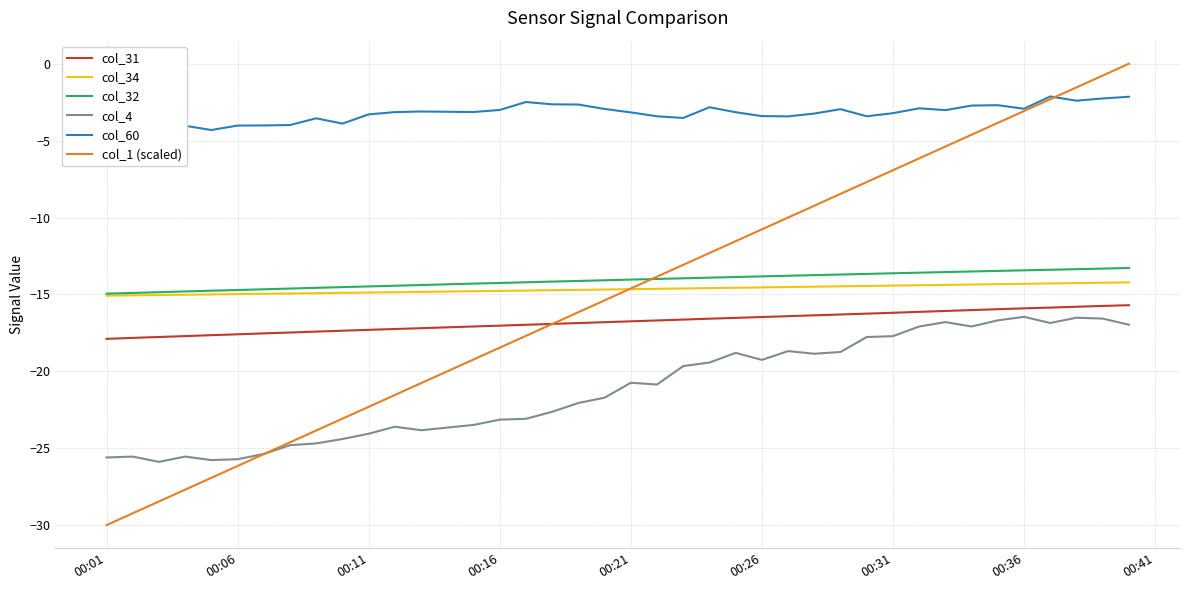

Which series has the largest range (max minus min)?

col_1 (scaled)